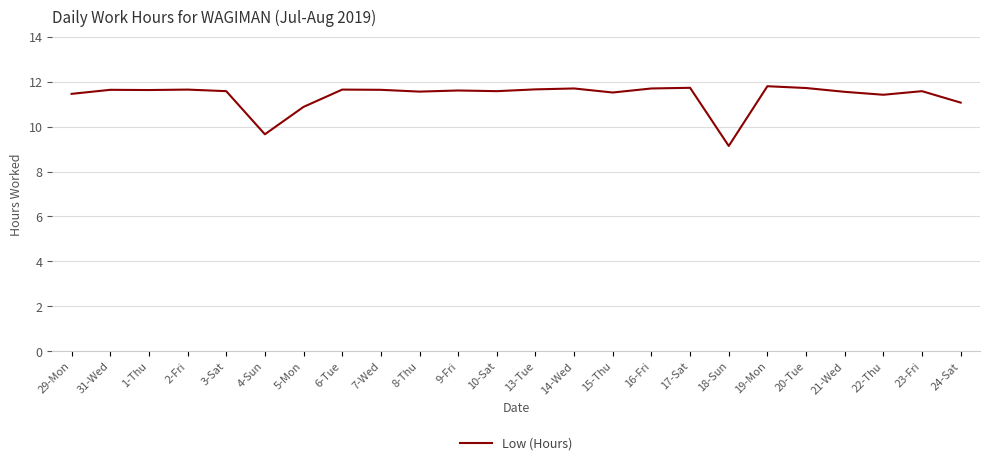

What is the minimum value shown in the chart?

9.1